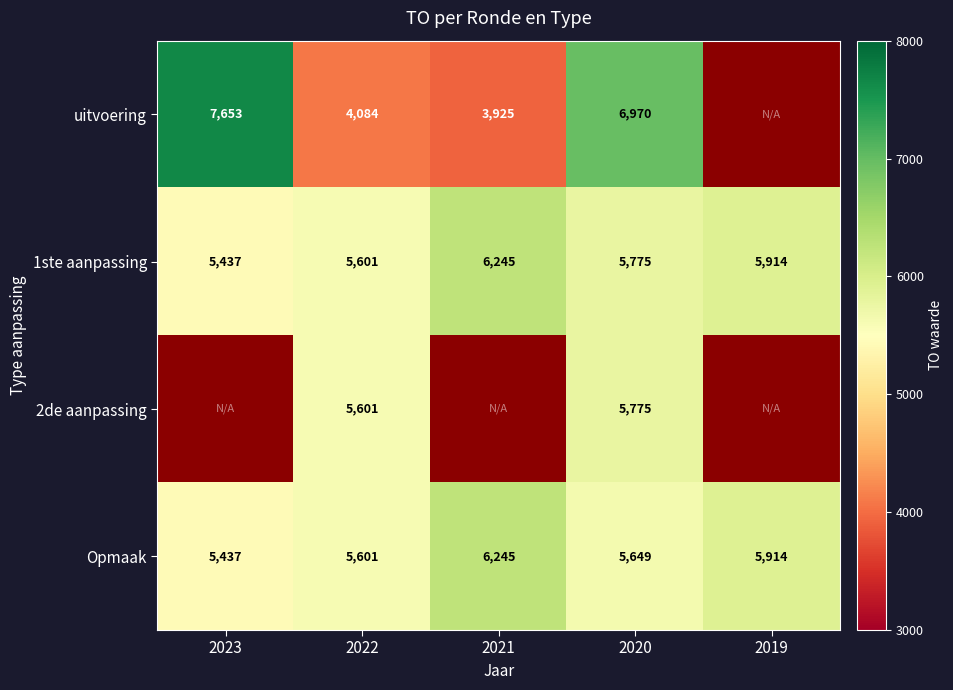

What is the difference between the maximum and minimum values in the Opmaak series?

808